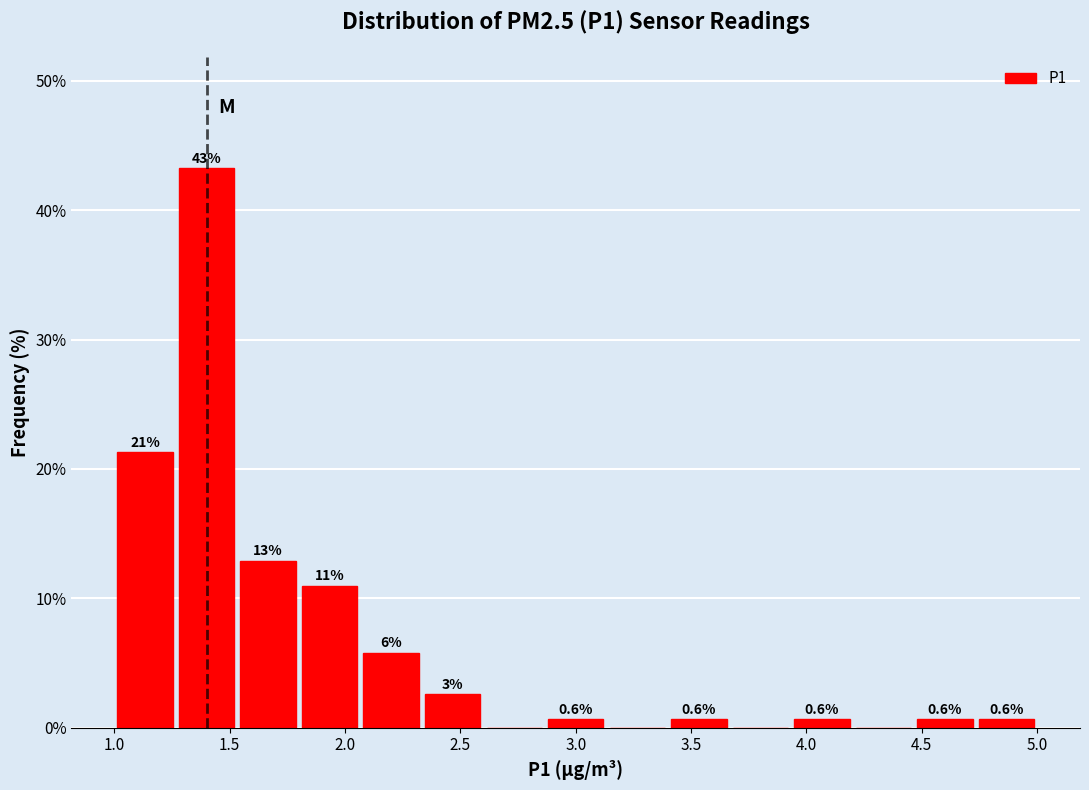

Which range on the x-axis has the tallest bar?

1.25 to 1.55